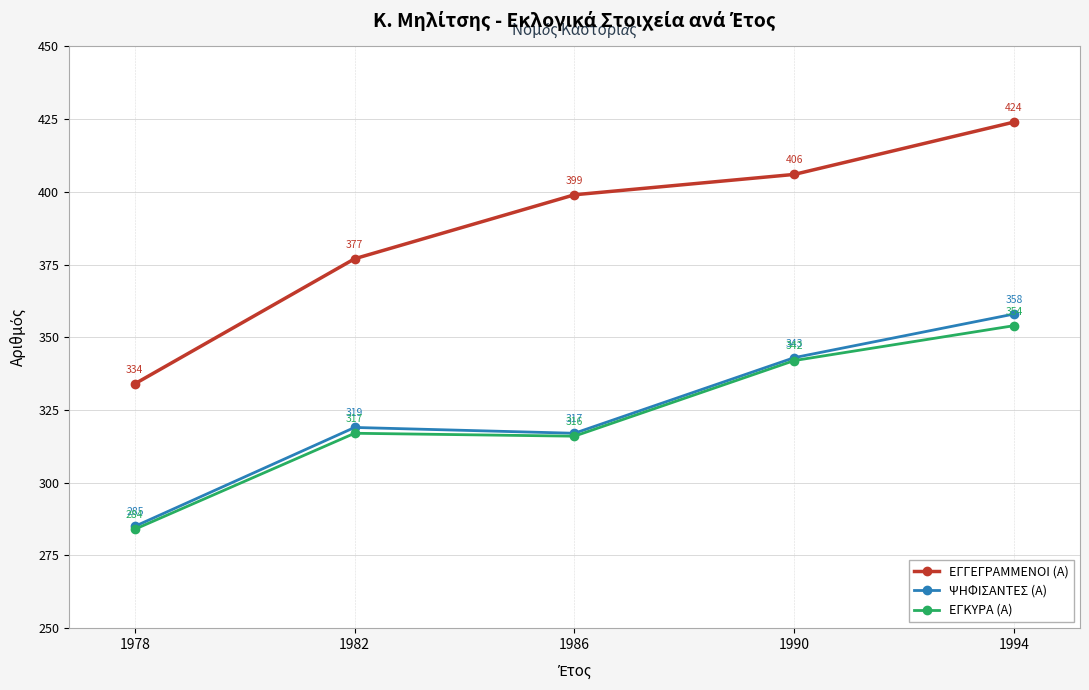

What is the difference between the ΨΗΦΙΣΑΝΤΕΣ (Α) values at 1986 and 1978?

32